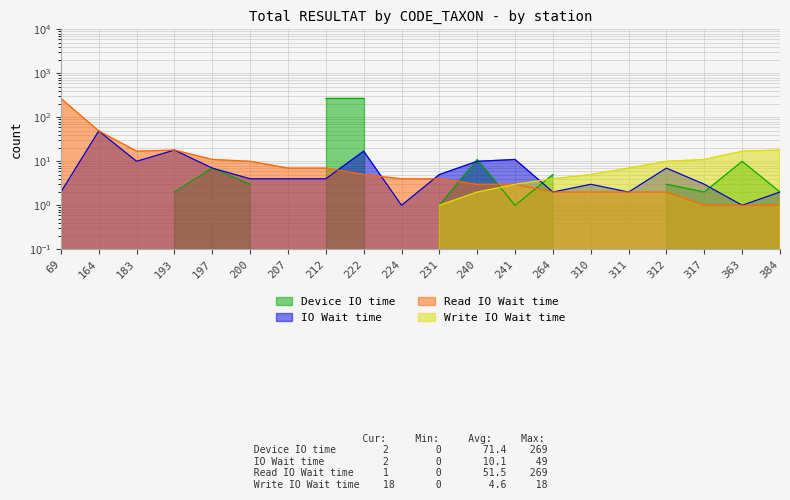

What is the average value of the IO Wait time series?

8